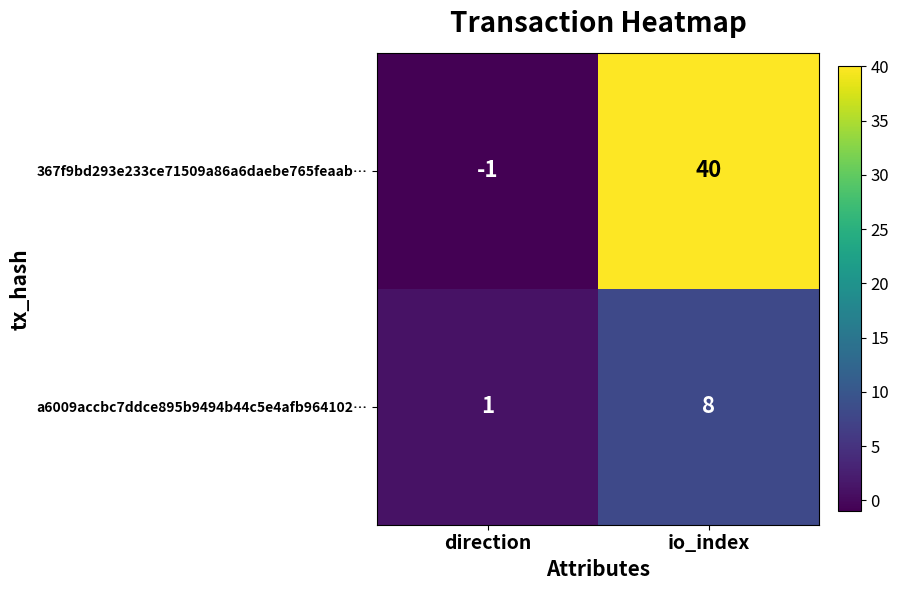

How many data points does each series have?

2